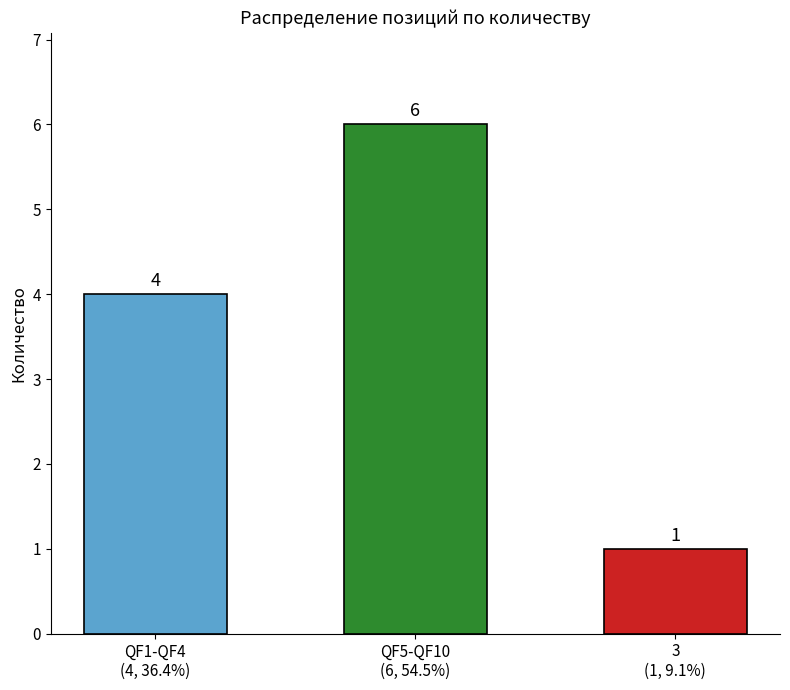

Approximately how many times larger is the value at 3
(1, 9.1%) compared to QF5-QF10
(6, 54.5%)?

0.2